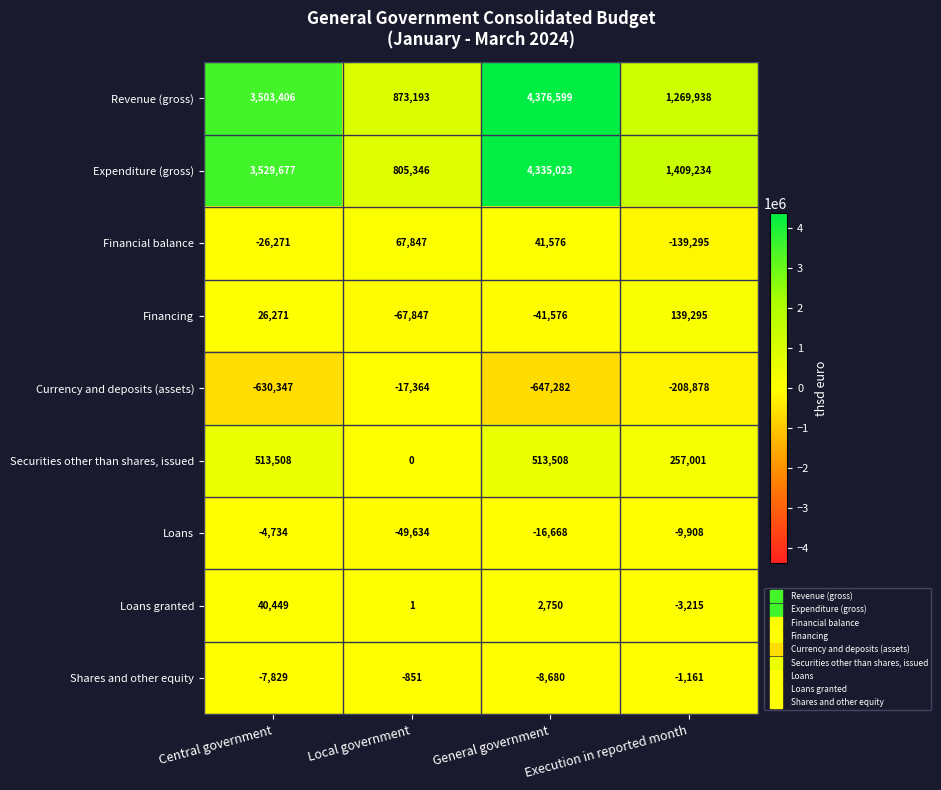

What is the average value of the Expenditure (gross) series?

2519820